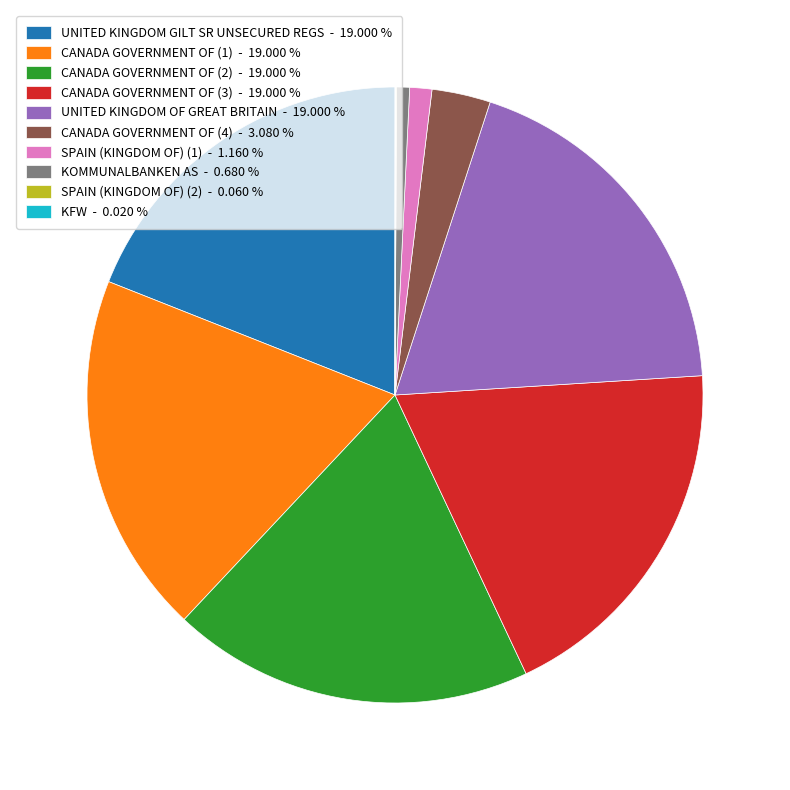

Is CANADA GOVERNMENT OF (1) the majority of the pie?

No